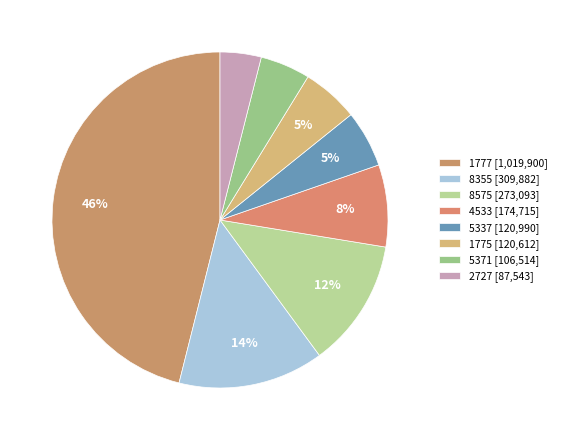

Count the number of slices in the pie.

8